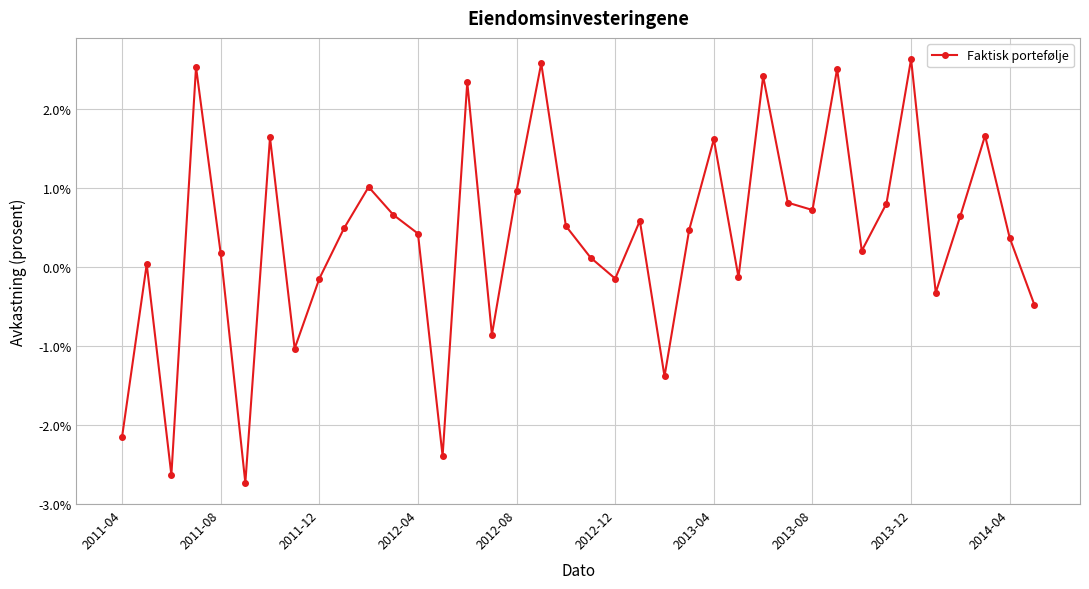

True or false: the data has more than 2 interior local peaks.

True